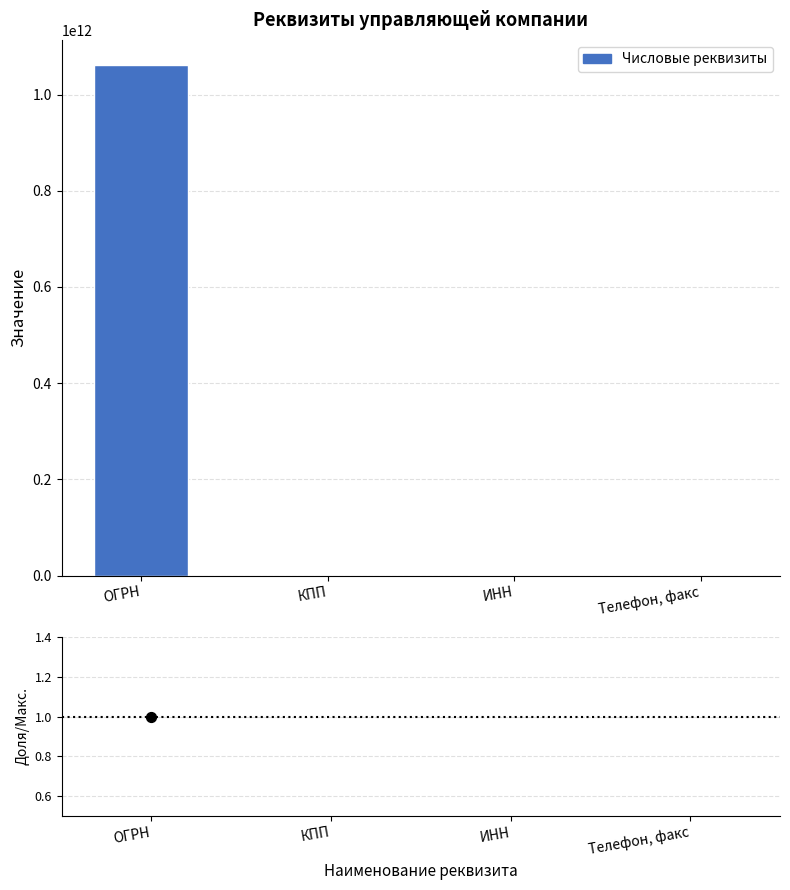

Is the value of Числовые реквизиты at ИНН greater than the value of Доля от макс. at ОГРН?

Yes